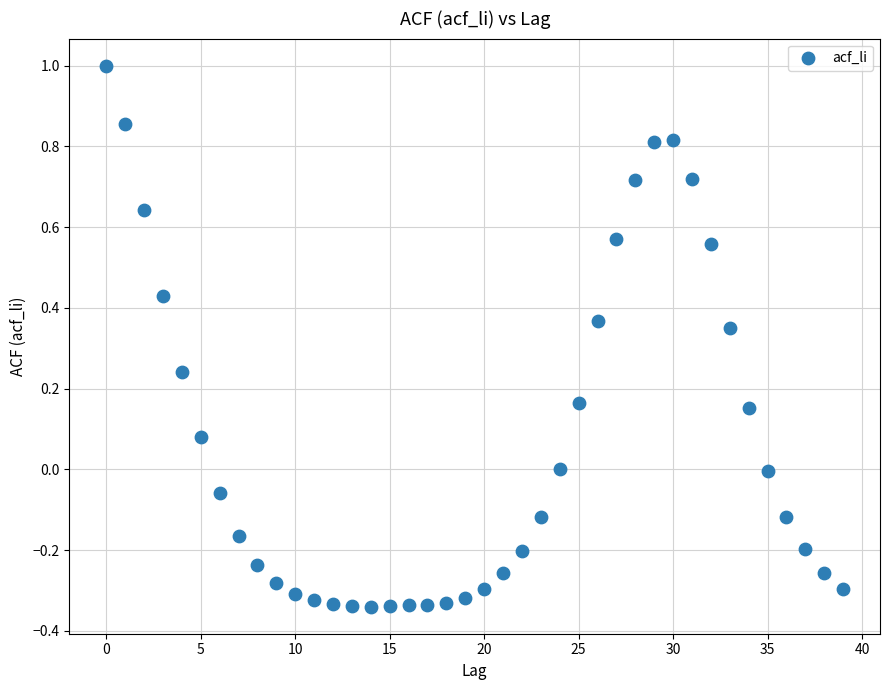

What is the range of Y values (max minus min)?

1.3